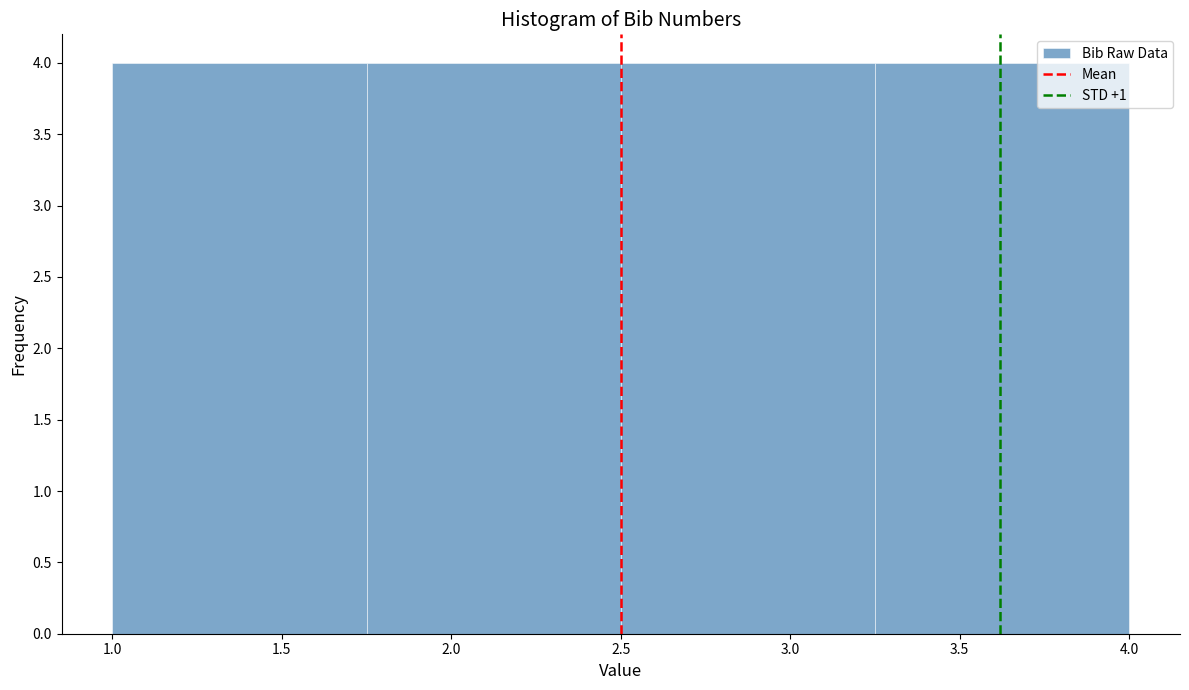

Reading left to right, transcribe this chart: for each bar, give the range it covers on the x-axis and its height. The values are not printed on the chart, so give them approximately, as read against the axis.

1.00 to 1.75: 4
1.75 to 2.50: 4
2.50 to 3.25: 4
3.25 to 4.00: 4